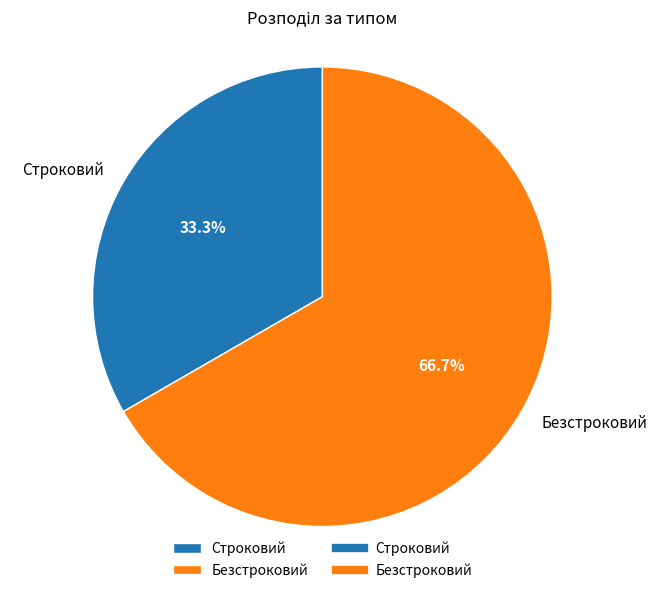

Combined, what portion of the pie is Строковий and Безстроковий?

100.0%